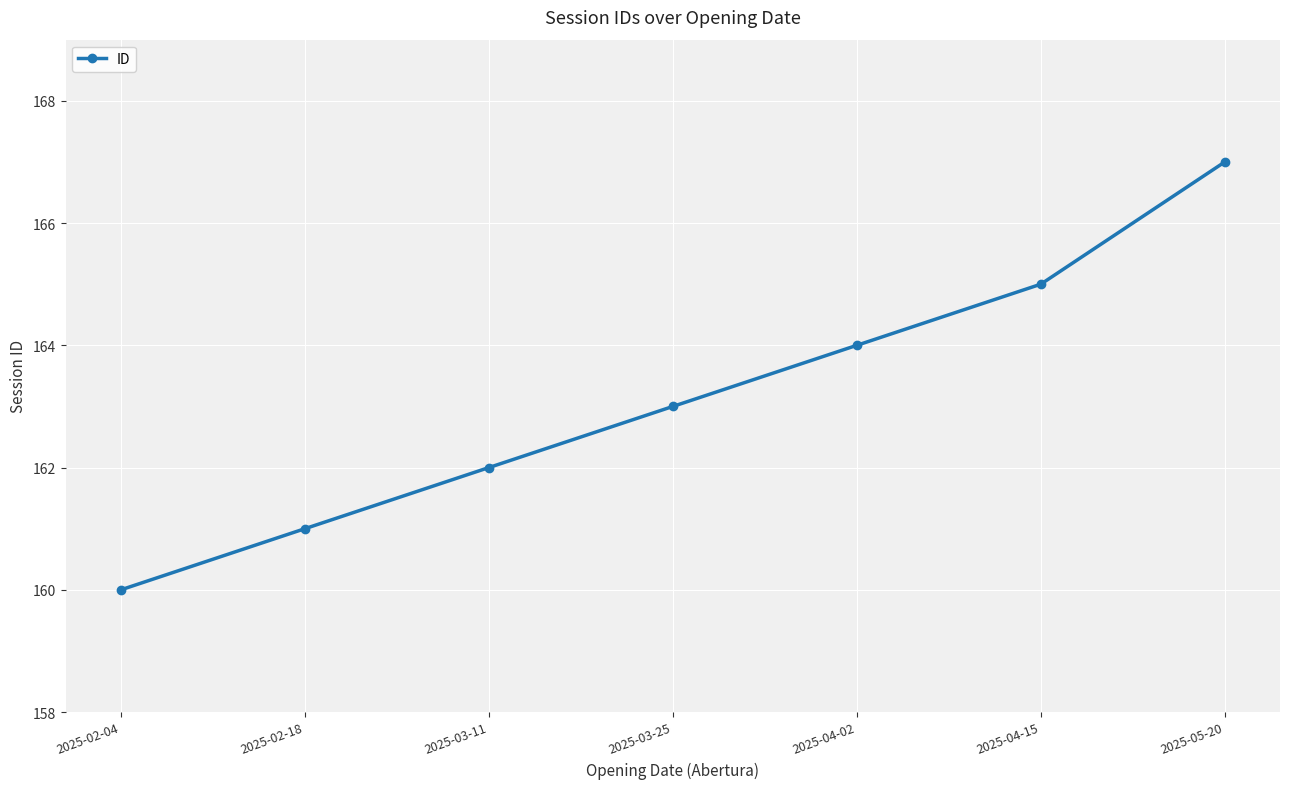

Does the chart display data point markers on the line(s)?

Yes